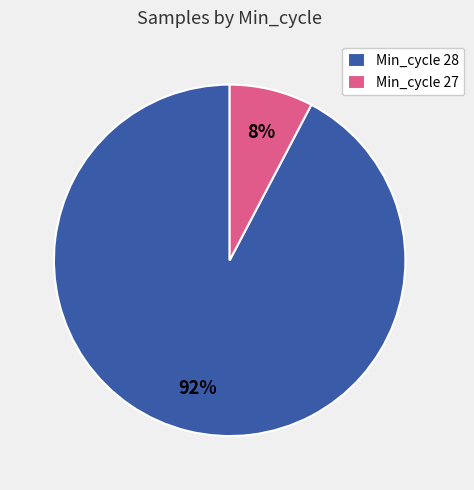

How many segments does this pie chart have?

2